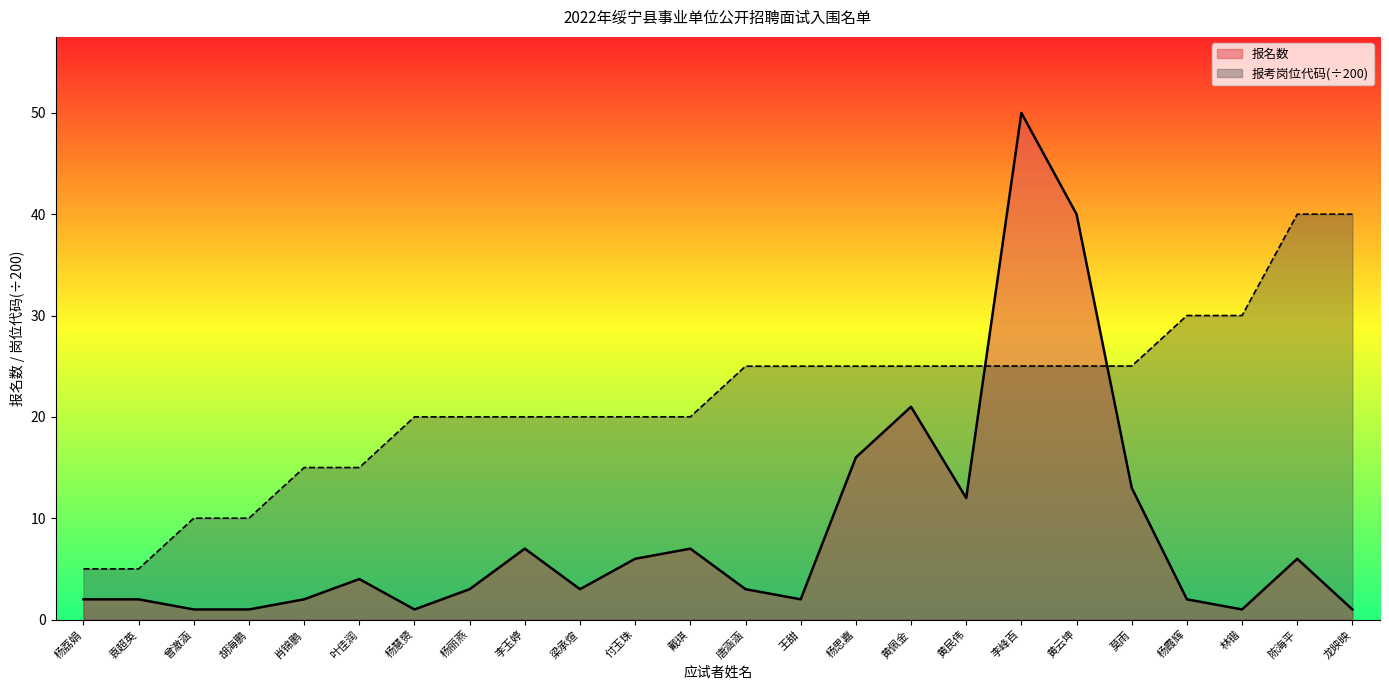

Where is the first local minimum for 报名数?

杨慧赟